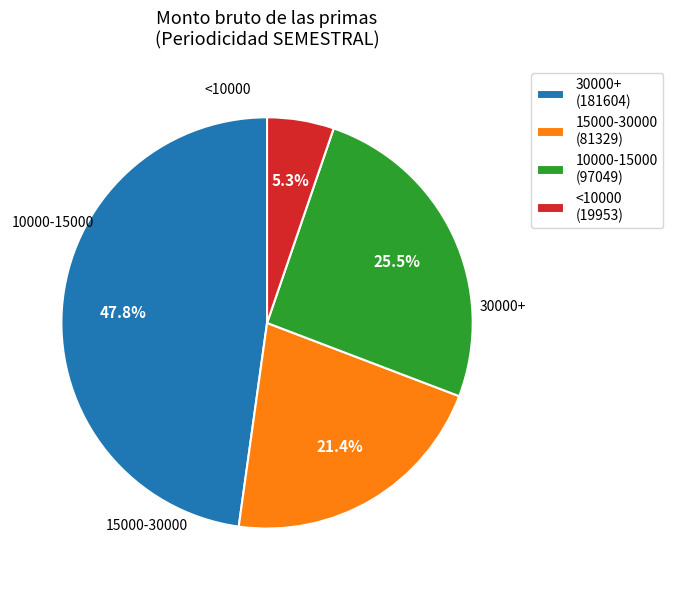

Is the sum of 30000+ (181604) and 15000-30000 (81329) greater than half?

Yes